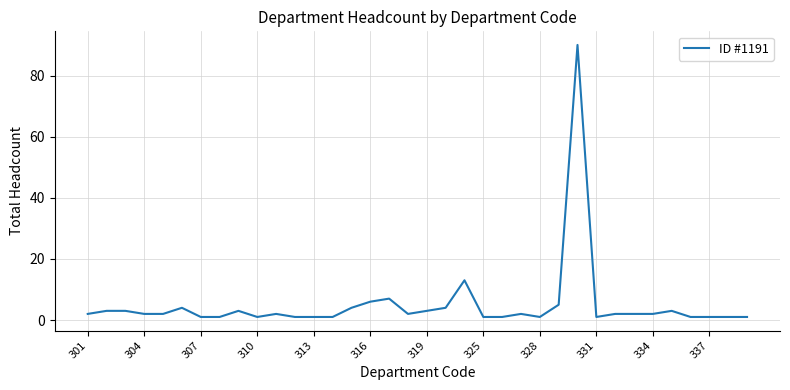

What is the greatest value displayed?

90